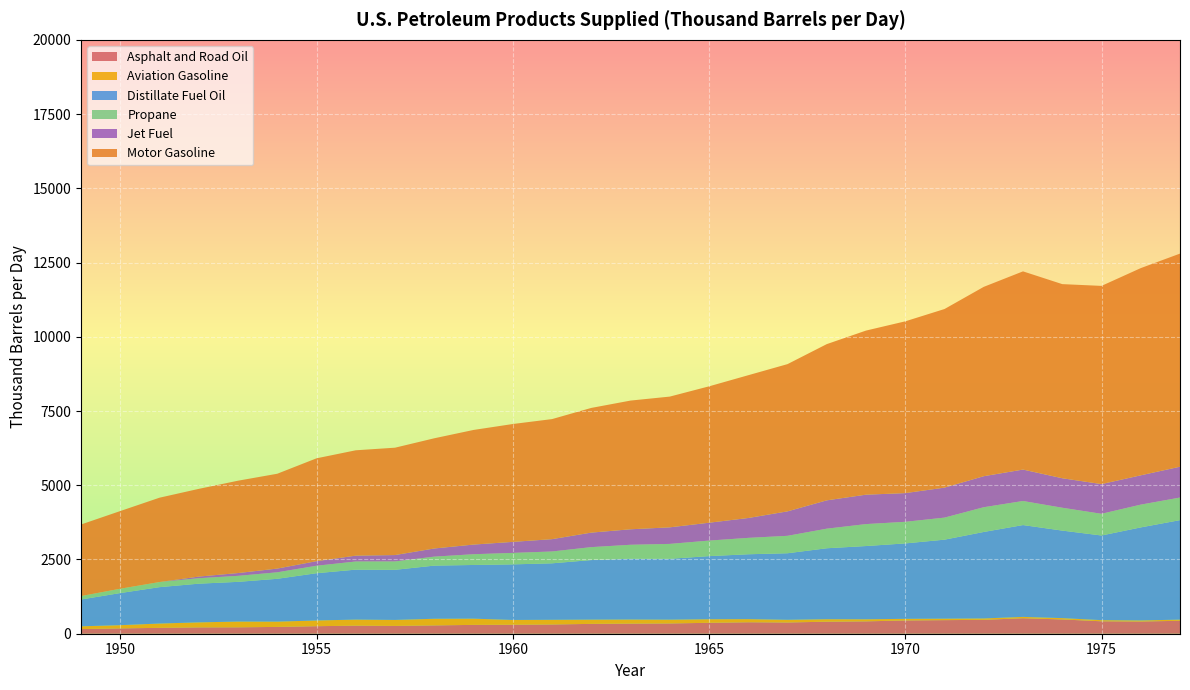

Reading right to left, list all the values displayed in this chart.

Asphalt and Road Oil: 436.1	411.0	418.7	481.1	521.7	468.1	457.6	446.9	416.6	405.0	378.7	386.3	367.6	346.2	340.5	331.7	311.1	302.1	297.7	280.3	263.3	271.7	253.8	229.6	215.9	213.0	198.0	179.7	156.7
Aviation Gasoline: 38.2	36.5	38.5	44.4	45.3	46.2	49.0	54.5	70.0	83.7	90.1	105.3	120.3	127.2	137.4	142.7	157.6	161.2	209.4	223.2	201.1	203.8	192.2	178.0	193.7	169.4	145.1	108.3	93.1
Distillate Fuel Oil: 3351.6	3133.0	2850.9	2947.7	3092.4	2912.9	2661.1	2540.3	2466.5	2389.5	2241.5	2184.6	2125.5	2050.3	2047.3	2006.6	1902.3	1872.3	1808.2	1790.2	1687.9	1682.7	1592.1	1442.0	1337.2	1303.2	1225.4	1081.9	902.1
Propane: 759.6	766.7	730.4	769.3	809.9	832.7	742.4	726.8	738.9	659.4	586.6	551.6	523.0	501.1	470.3	435.0	398.3	386.0	361.9	302.6	281.7	274.3	251.3	218.8	202.1	183.9	172.4	145.6	116.2
Jet Fuel: 1039.1	987.3	1000.8	993.4	1059.3	1045.1	1010.2	967.1	991.0	954.6	824.0	669.6	601.7	558.1	521.8	489.1	415.4	371.5	325.1	274.6	215.5	197.1	154.2	125.6	94.5	55.0	0.0	0.0	0.0
Motor Gasoline: 7176.8	6977.7	6674.6	6537.5	6674.4	6376.4	6014.4	5784.5	5526.0	5260.6	4958.3	4808.0	4592.6	4402.6	4334.1	4198.9	4042.9	3969.0	3859.9	3710.7	3615.2	3547.7	3463.2	3193.5	3109.8	2953.5	2840.0	2615.8	2410.2